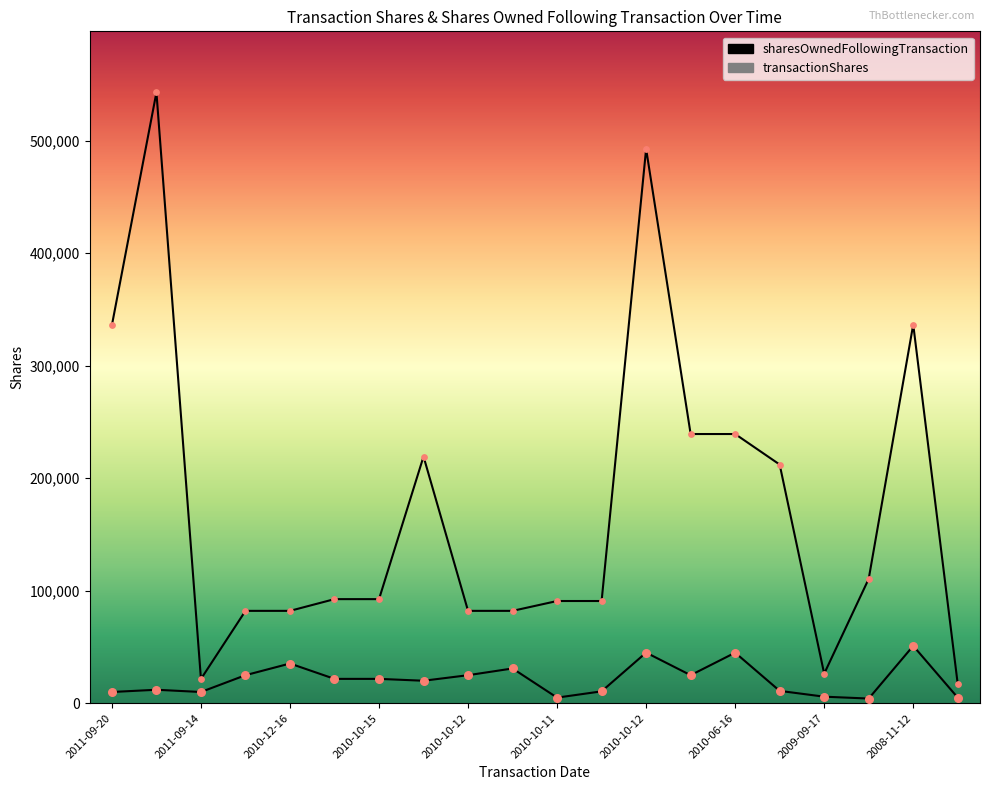

Which series has the largest total across all categories?

sharesOwnedFollowingTransaction